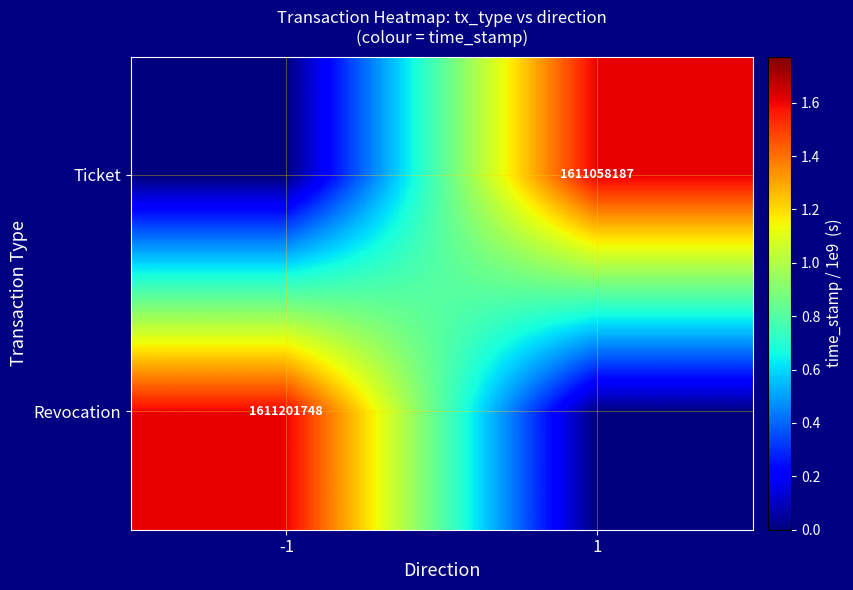

The value of Ticket at 1 is 1611058187. True or false?

True